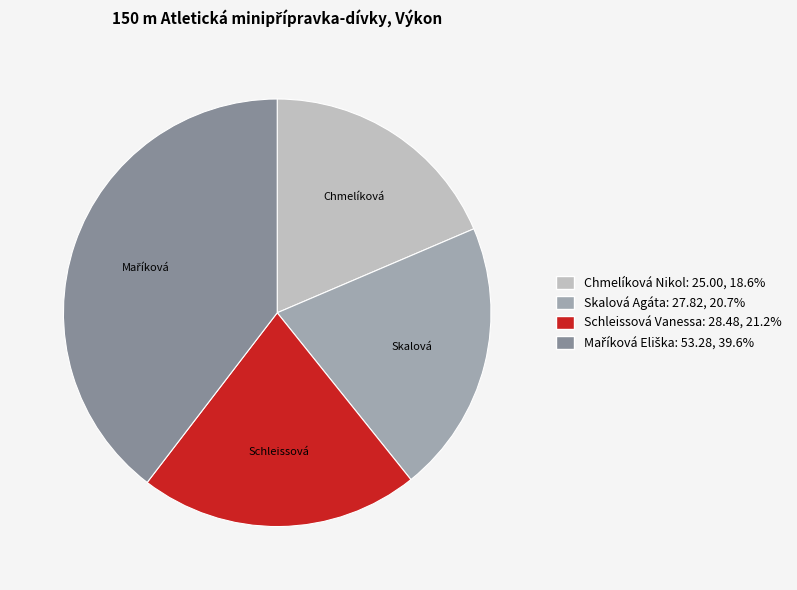

Is there a majority slice in this chart?

No